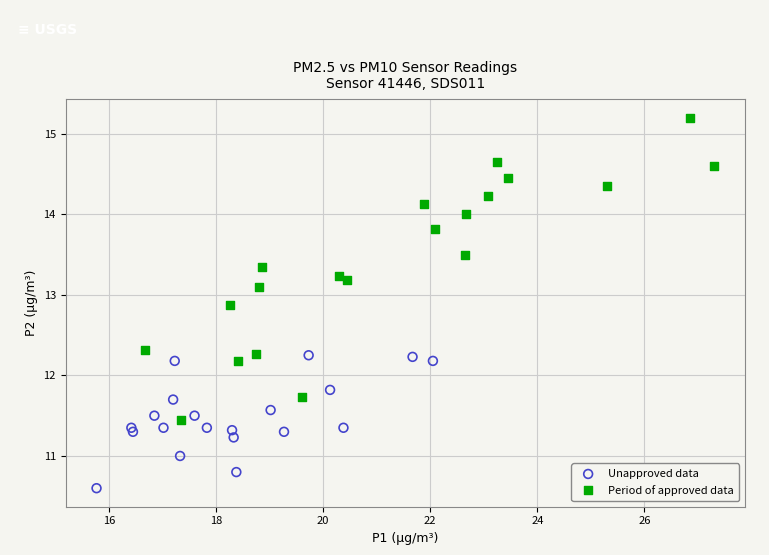

Which series contains the lowest Y value?

Unapproved data